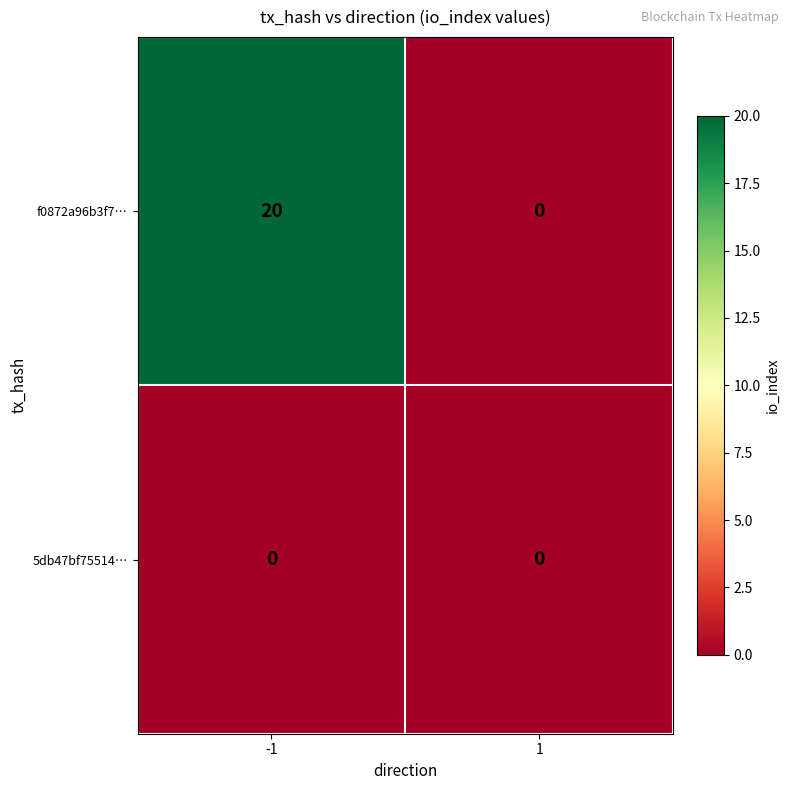

Rank the series by their average value, from lowest to highest.

5db47bf75514…, f0872a96b3f7…